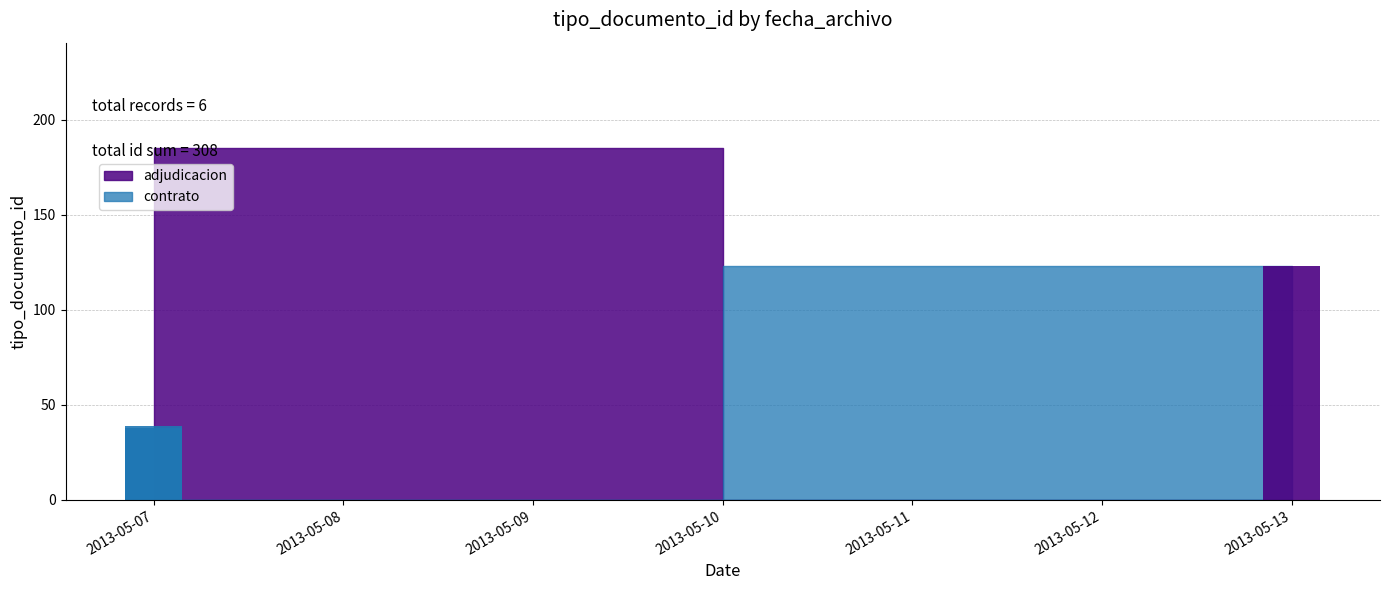

What is the label of the 4th bar from the right?

2013-05-07